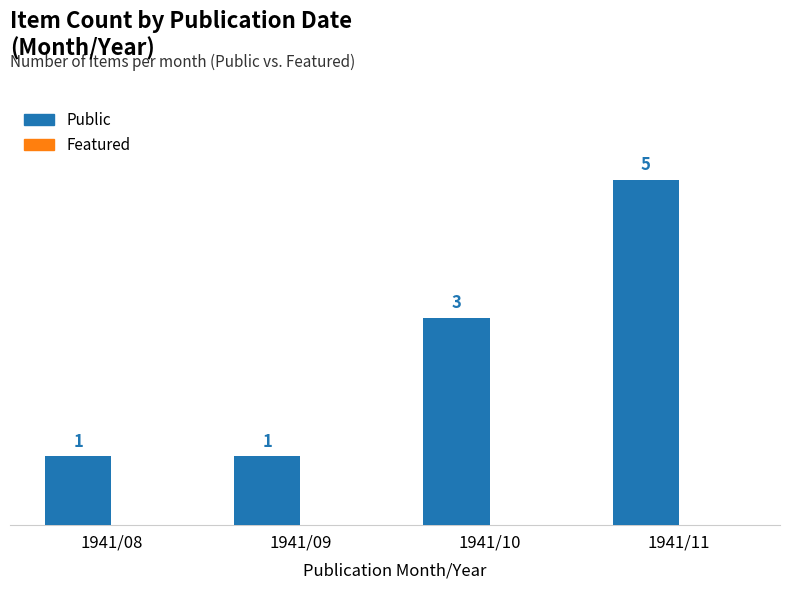

True or false: the data shows 5 at 1941/11.

True